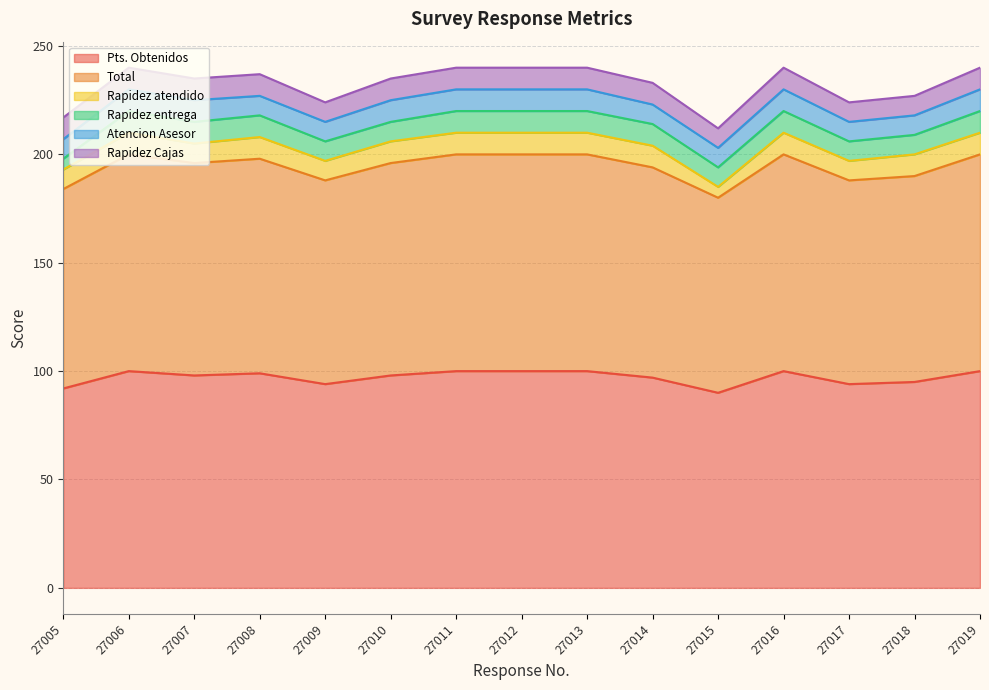

What are all the series names shown in the legend?

Pts. Obtenidos, Total, Rapidez atendido, Rapidez entrega, Atencion Asesor, Rapidez Cajas